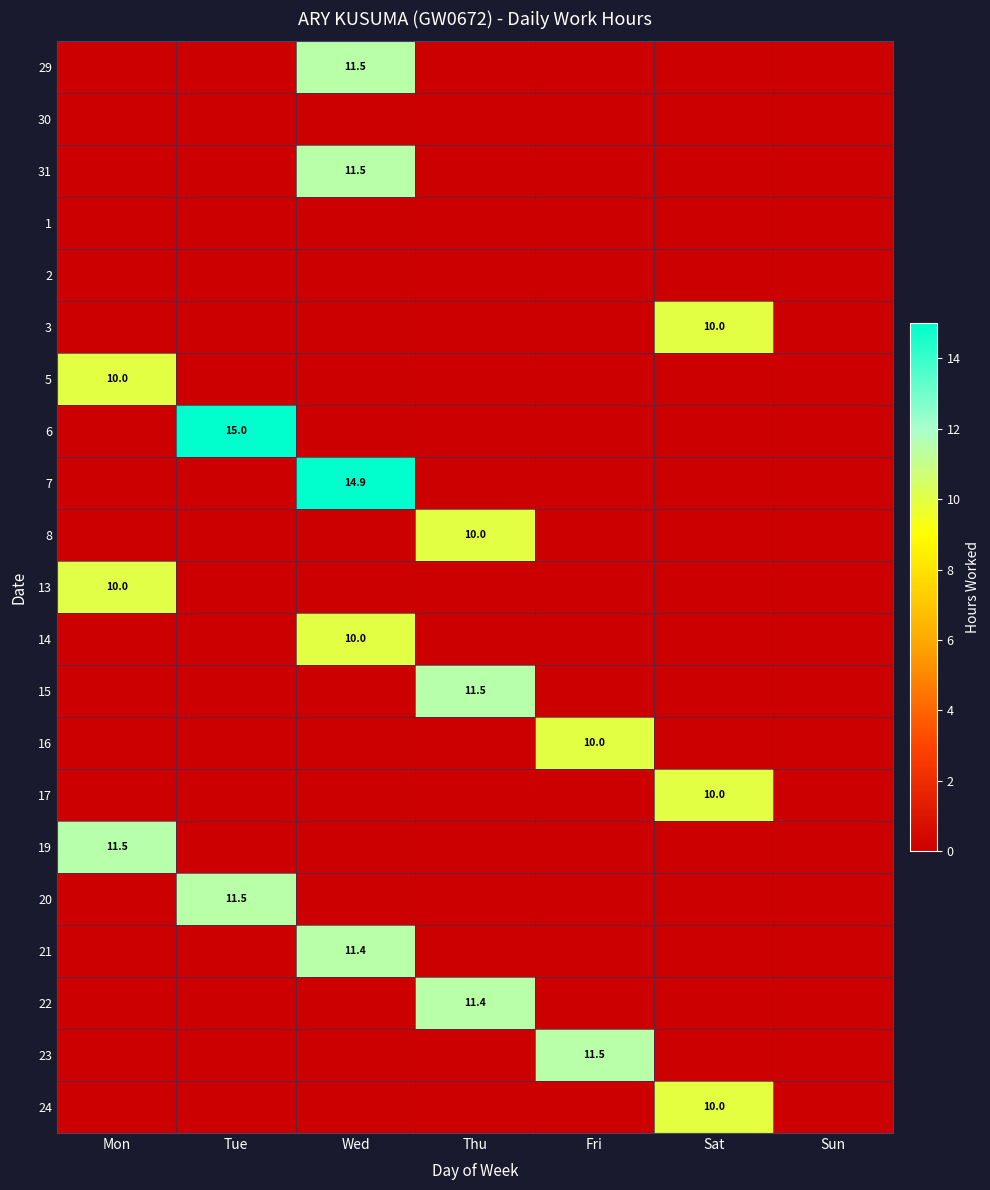

Between Tue and Fri, which is larger?

Tue